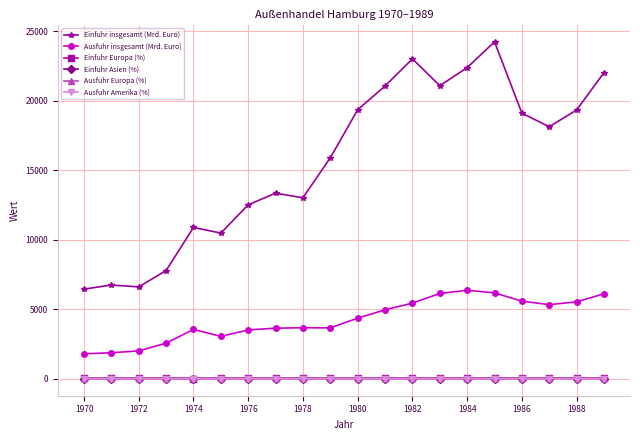

Which series has the largest total across all categories?

Einfuhr insgesamt (Mrd. Euro)